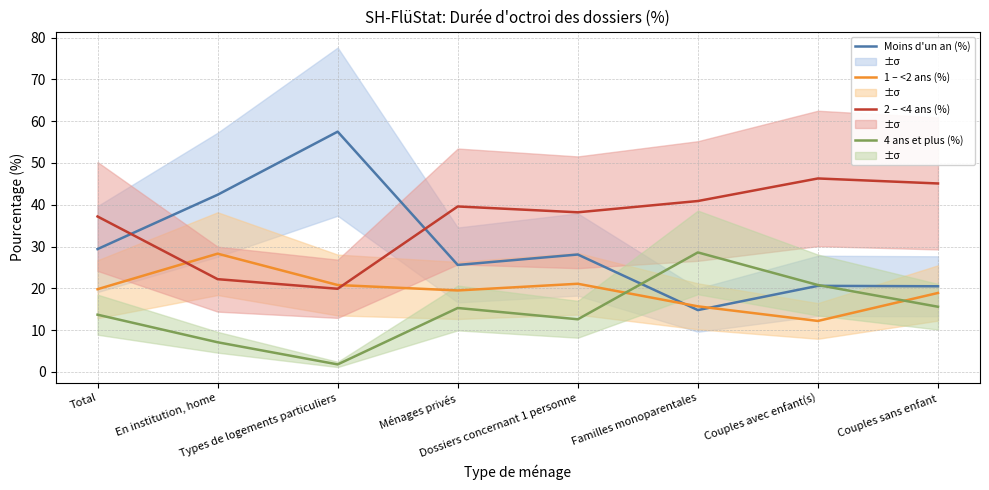

Rank the categories by 2 – <4 ans (%) value from lowest to highest.

Types de logements particuliers, En institution, home, Total, Dossiers concernant 1 personne, Ménages privés, Familles monoparentales, Couples sans enfant, Couples avec enfant(s)